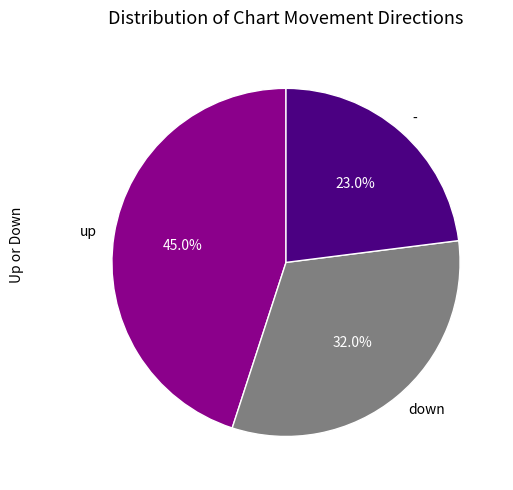

Is up the majority of the pie?

No